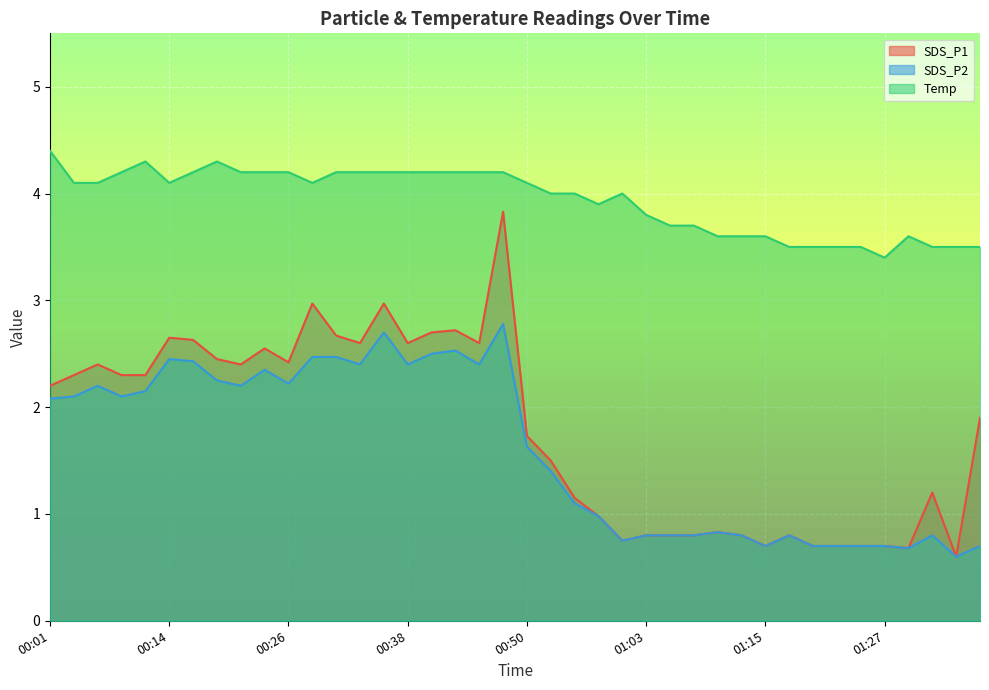

What is the label of the 16th point from the left?

00:38